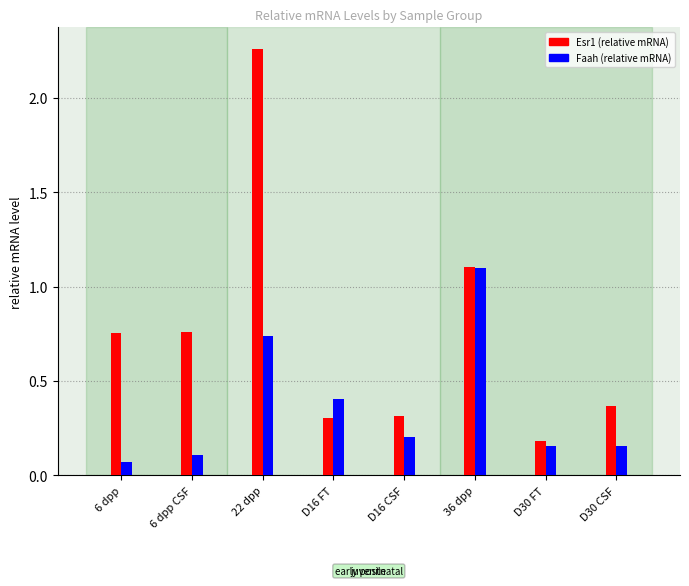

What is the total value across all series at 6 dpp CSF?

0.9